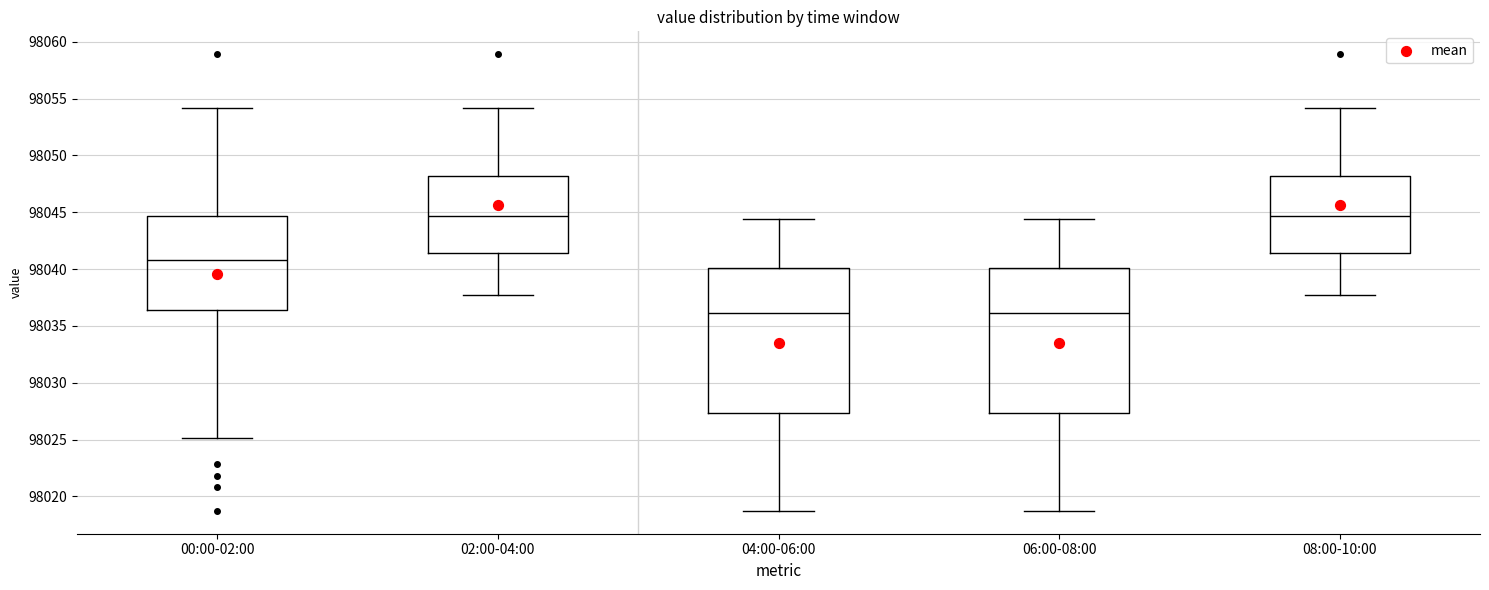

Reading left to right, transcribe this box plot: for each box, give where its median line is, the range the box spans, and where its two whiskers end, as read against the y-axis. The values are not printed on the chart, so give them approximately, as read against the axis.

00:00-02:00: median 98041.0, box 98036.5 to 98044.5, whiskers 98025.0 to 98054.0
02:00-04:00: median 98044.5, box 98041.5 to 98048.0, whiskers 98038.0 to 98054.0
04:00-06:00: median 98036.0, box 98027.5 to 98040.0, whiskers 98018.5 to 98044.5
06:00-08:00: median 98036.0, box 98027.5 to 98040.0, whiskers 98018.5 to 98044.5
08:00-10:00: median 98044.5, box 98041.5 to 98048.0, whiskers 98038.0 to 98054.0